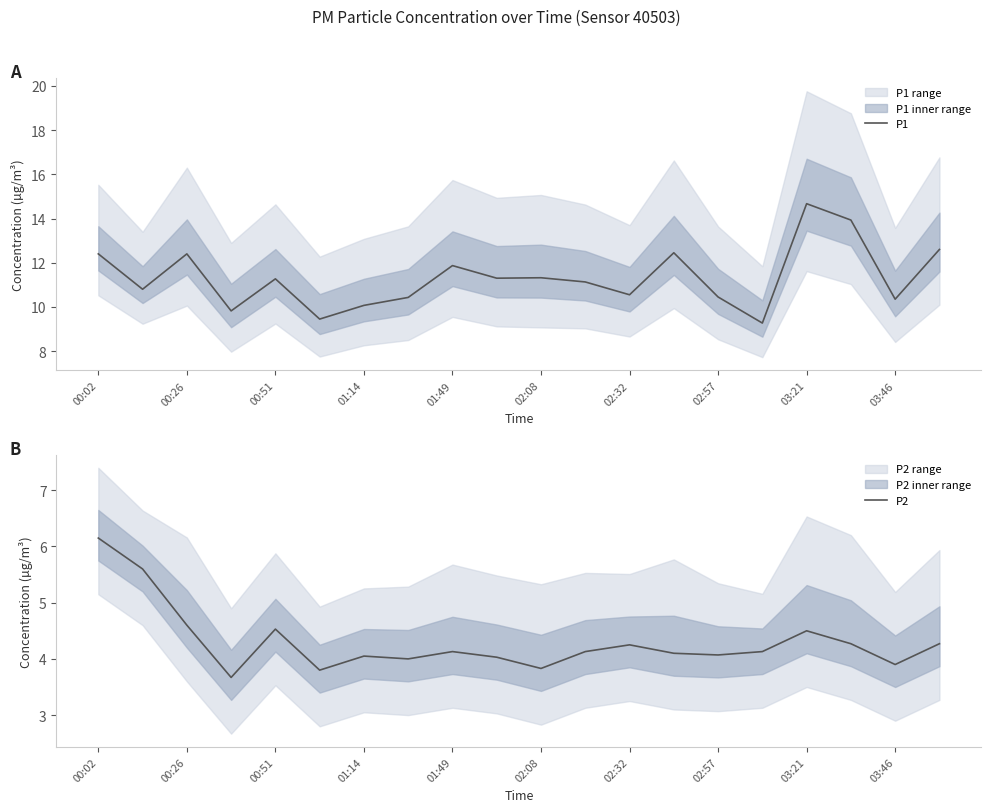

What is the difference between the maximum and minimum values in the P1 series?

5.4